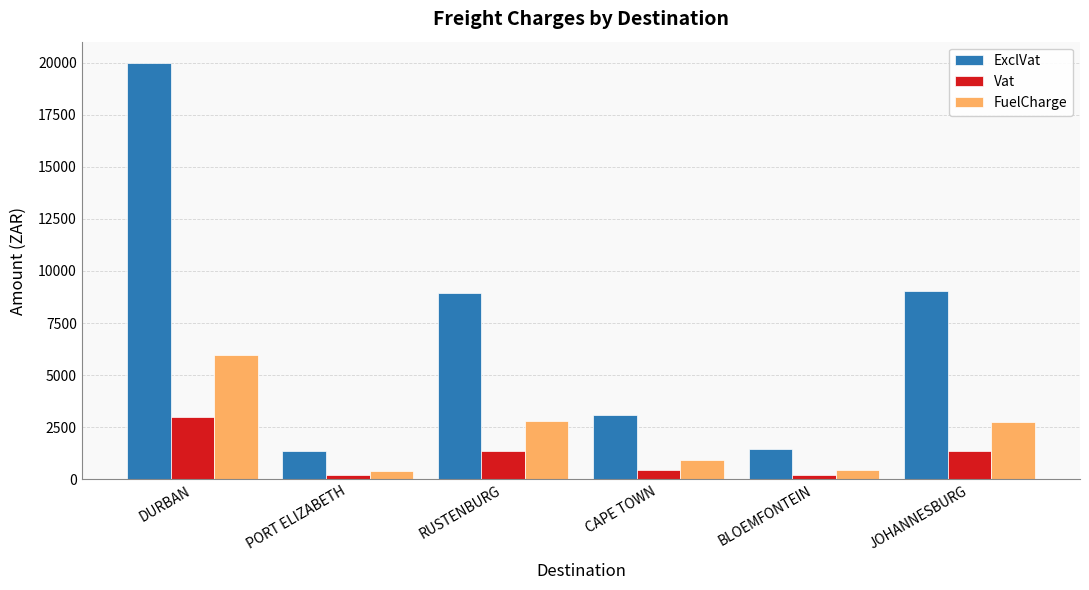

What is the difference between the Vat values at CAPE TOWN and JOHANNESBURG?

892.2